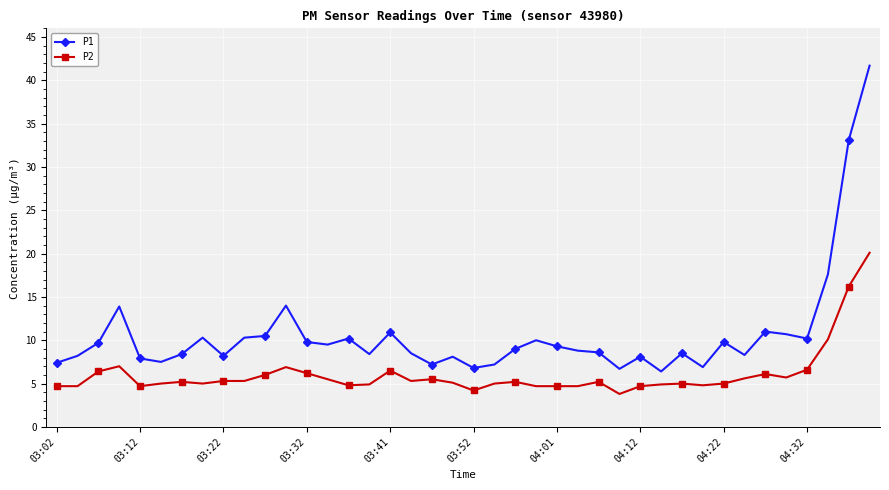

What is the value of the P2 point at the 24th from the left?

4.7